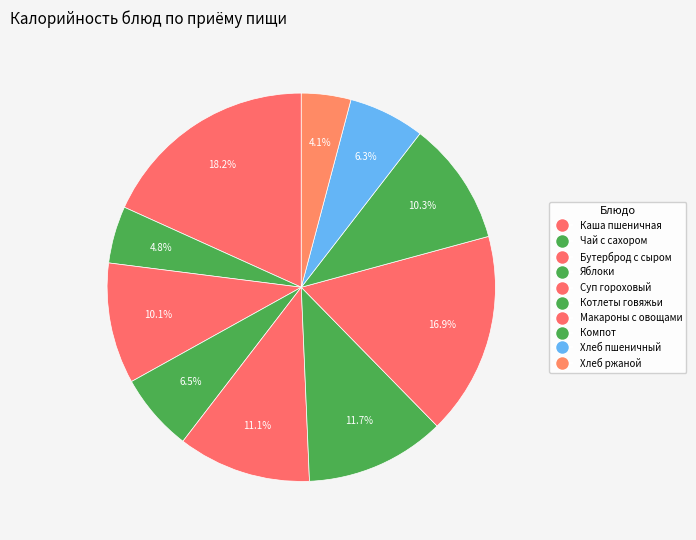

Count the number of slices in the pie.

10